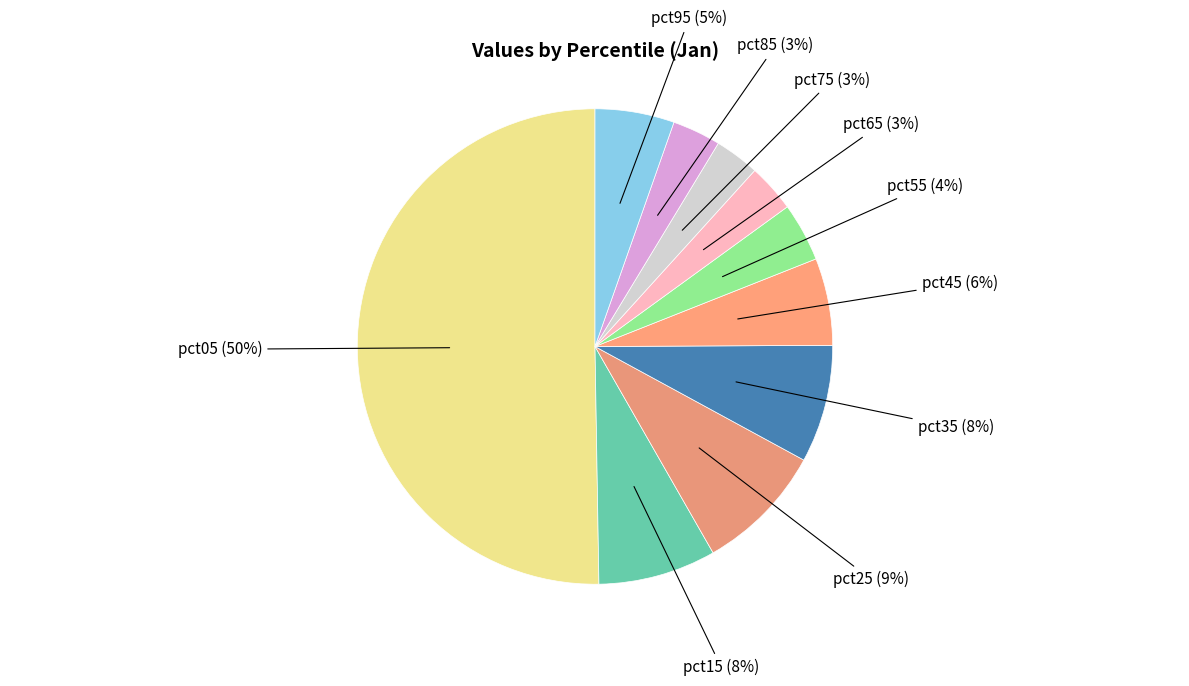

Do pct45 and pct05 together represent more than half of the pie?

Yes